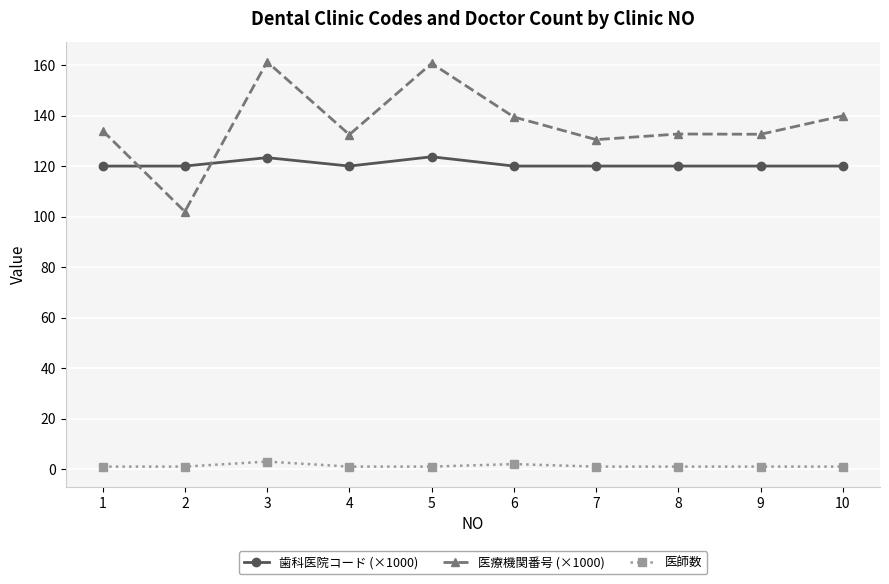

True or false: 医師数 has more than 0 interior local peaks.

True